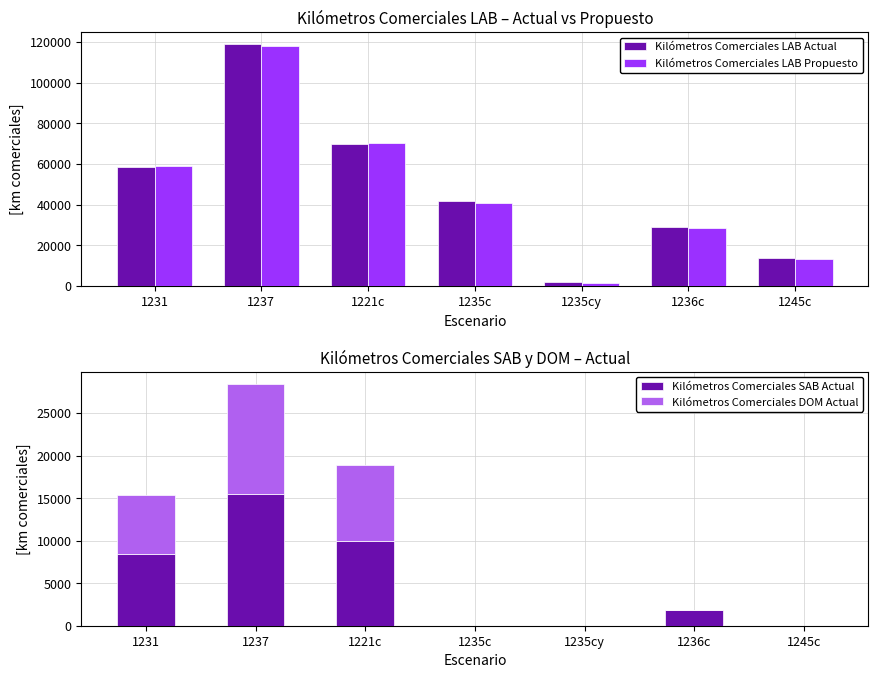

Reading left to right, transcribe all the data shown in this chart.

Kilómetros Comerciales LAB Actual: 1231=58372.2	1237=118974.9	1221c=70055.5	1235c=41787.9	1235cy=1831.1	1236c=29116.8	1245c=13987.4
Kilómetros Comerciales LAB Propuesto: 1231=59317.3	1237=117858.8	1221c=70573.8	1235c=41124.6	1235cy=1569.5	1236c=28522.6	1245c=13472.1
Kilómetros Comerciales SAB Actual: 1231=8475.4	1237=15519.9	1221c=9917.1	1235c=0.0	1235cy=0.0	1236c=1836.7	1245c=0.0
Kilómetros Comerciales DOM Actual: 1231=6896.0	1237=12937.0	1221c=8976.6	1235c=0.0	1235cy=0.0	1236c=0.0	1245c=0.0